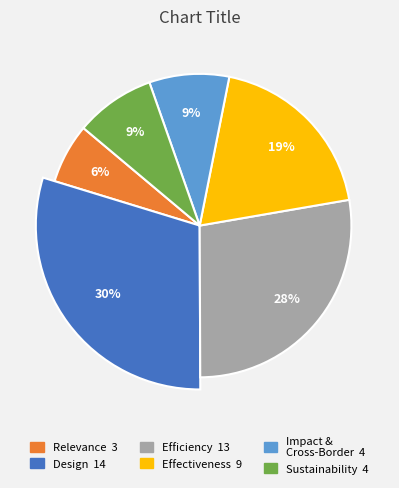

Which category has the biggest portion of the pie?

Design